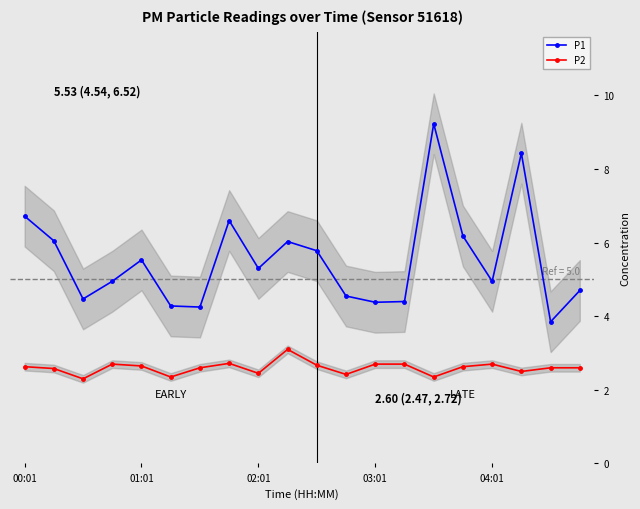

At which label is P1 closest to 6?

9